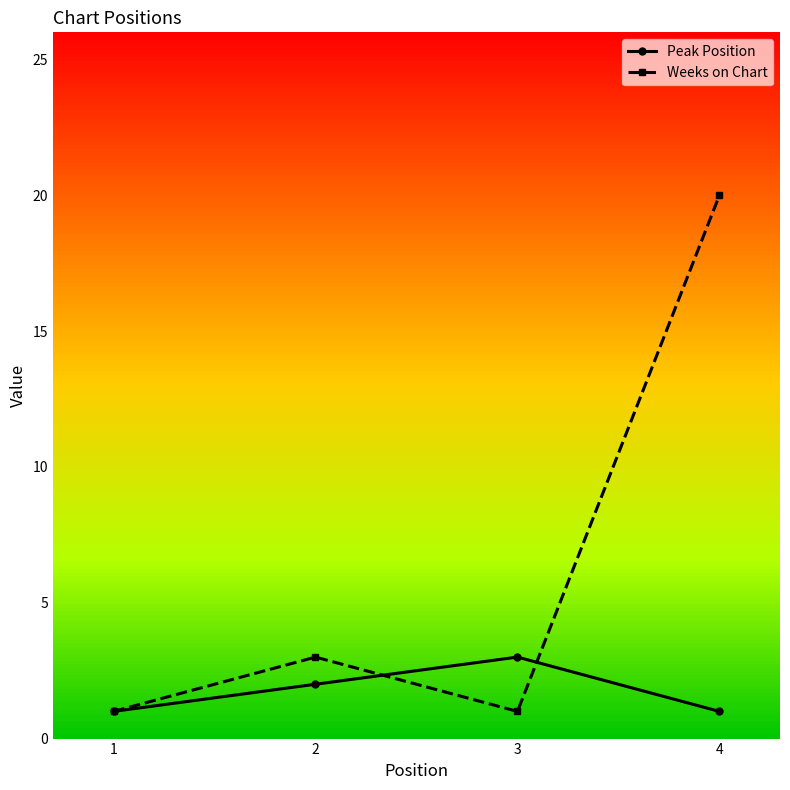

What is the sum of the Weeks on Chart values at 4 and 1?

21